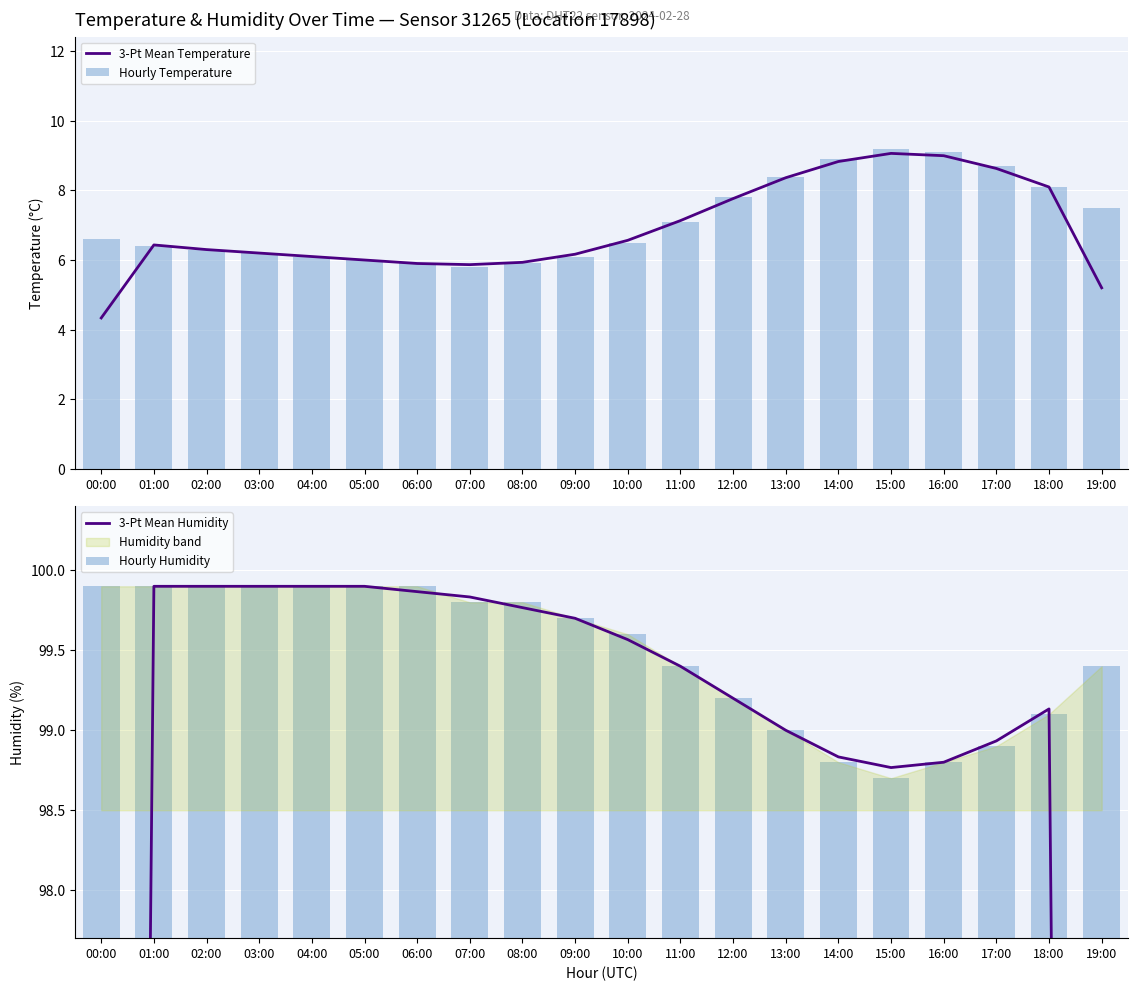

Reading left to right, extract all data points from this chart.

3-Pt Mean Temperature: 4.3	6.4	6.3	6.2	6.1	6.0	5.9	5.9	5.9	6.2	6.6	7.1	7.8	8.4	8.8	9.1	9.0	8.6	8.1	5.2
Hourly Temperature: 6.6	6.4	6.3	6.2	6.1	6.0	5.9	5.8	5.9	6.1	6.5	7.1	7.8	8.4	8.9	9.2	9.1	8.7	8.1	7.5
3-Pt Mean Humidity: 66.6	99.9	99.9	99.9	99.9	99.9	99.9	99.8	99.8	99.7	99.6	99.4	99.2	99.0	98.8	98.8	98.8	98.9	99.1	66.2
Hourly Humidity: 99.9	99.9	99.9	99.9	99.9	99.9	99.9	99.8	99.8	99.7	99.6	99.4	99.2	99.0	98.8	98.7	98.8	98.9	99.1	99.4